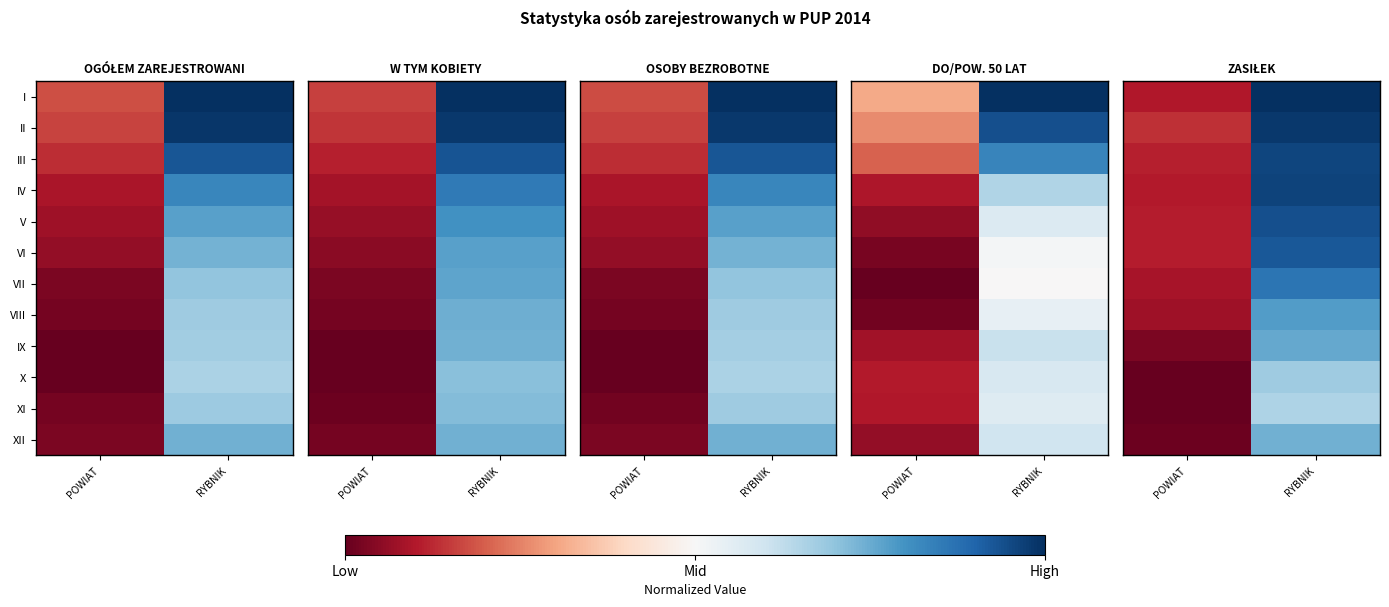

At which category is the sum across all series the highest?

RYBNIK